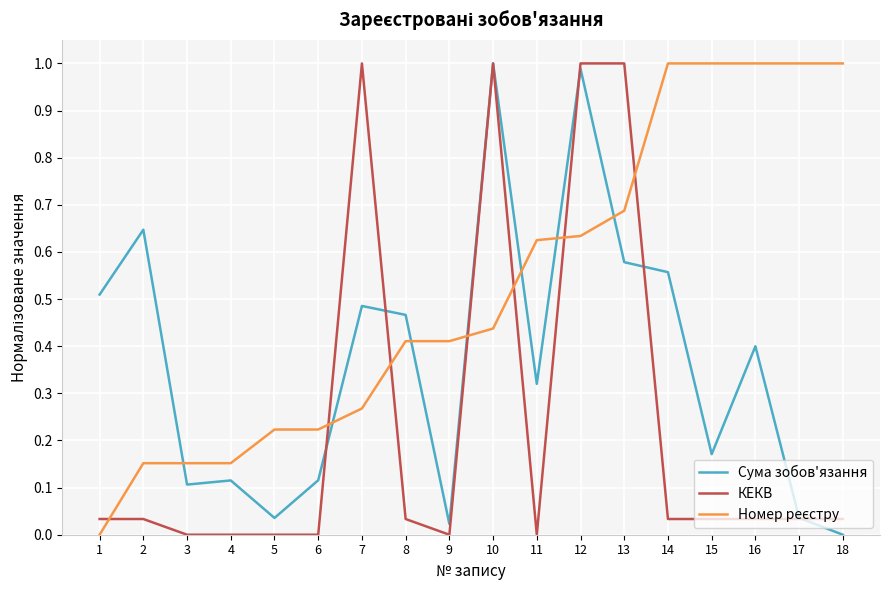

Between 1 and 12, which series saw the biggest shift?

КЕКВ